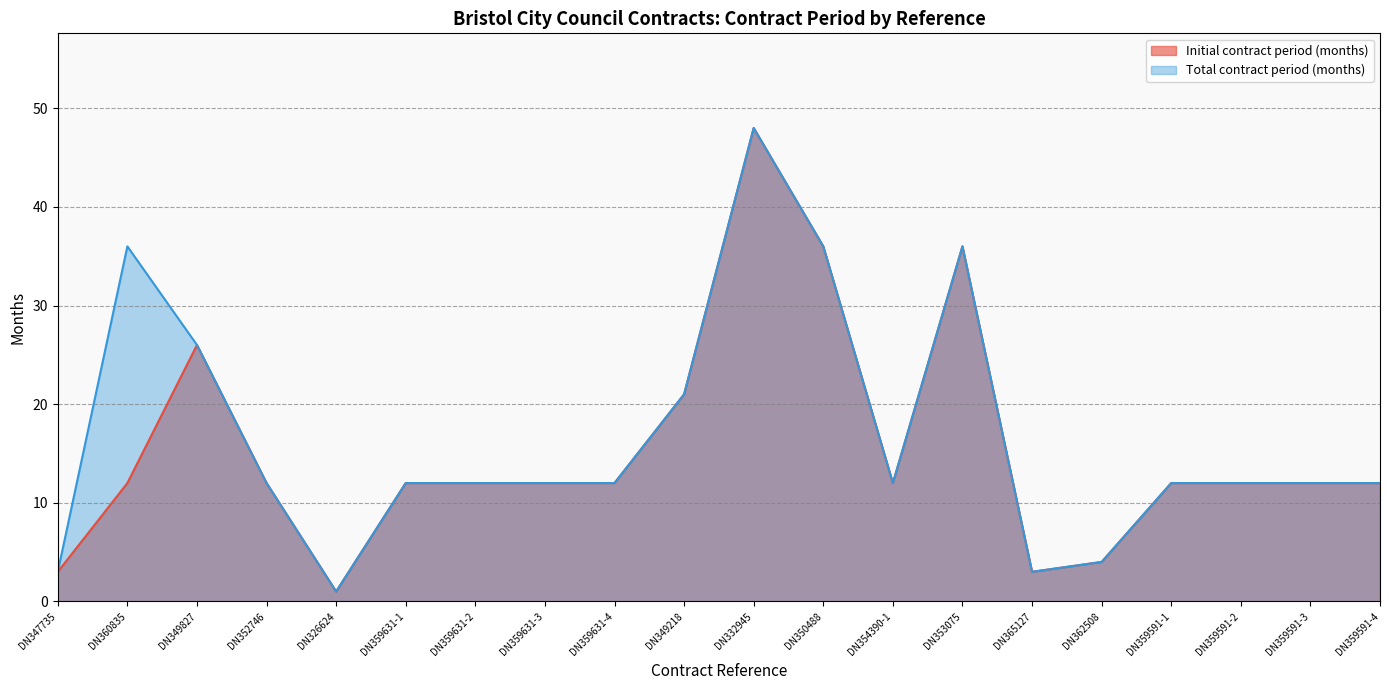

What is the total value across all series at DN347735?

6